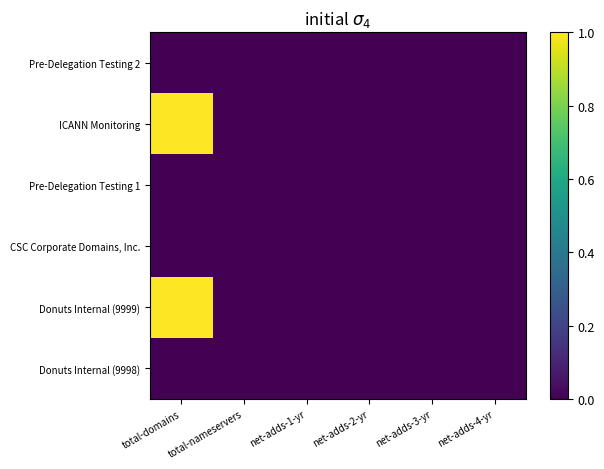

Reading left to right, extract all data points from this chart.

Pre-Delegation Testing 2: total-domains=0	total-nameservers=0	net-adds-1-yr=0	net-adds-2-yr=0	net-adds-3-yr=0	net-adds-4-yr=0
ICANN Monitoring: total-domains=1	total-nameservers=0	net-adds-1-yr=0	net-adds-2-yr=0	net-adds-3-yr=0	net-adds-4-yr=0
Pre-Delegation Testing 1: total-domains=0	total-nameservers=0	net-adds-1-yr=0	net-adds-2-yr=0	net-adds-3-yr=0	net-adds-4-yr=0
CSC Corporate Domains, Inc.: total-domains=0	total-nameservers=0	net-adds-1-yr=0	net-adds-2-yr=0	net-adds-3-yr=0	net-adds-4-yr=0
Donuts Internal (9999): total-domains=1	total-nameservers=0	net-adds-1-yr=0	net-adds-2-yr=0	net-adds-3-yr=0	net-adds-4-yr=0
Donuts Internal (9998): total-domains=0	total-nameservers=0	net-adds-1-yr=0	net-adds-2-yr=0	net-adds-3-yr=0	net-adds-4-yr=0